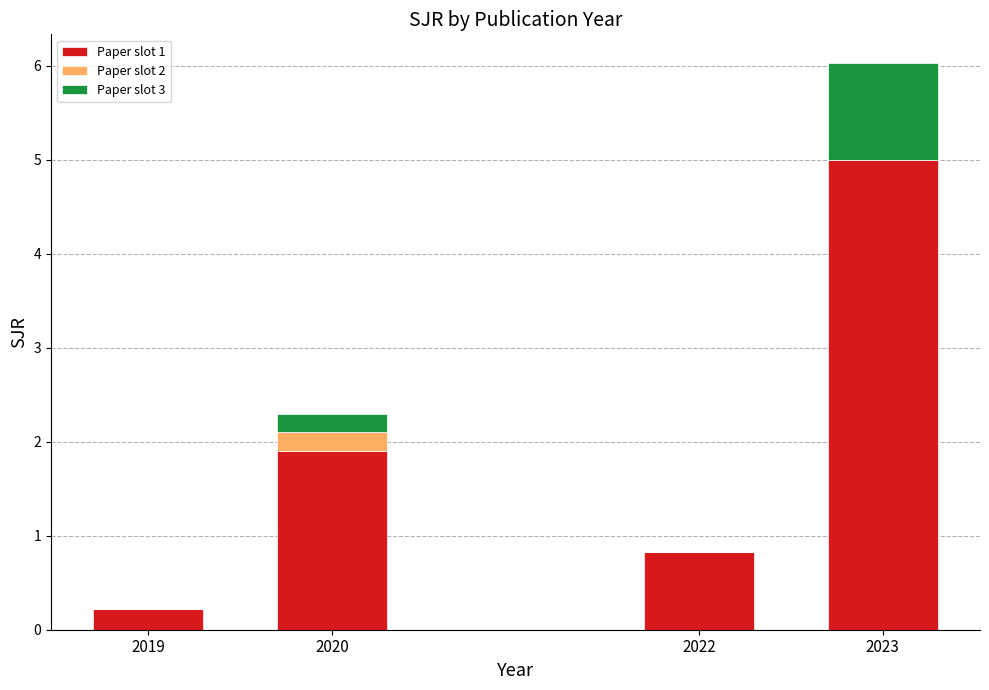

What is the total value across all series at 2020?

2.3